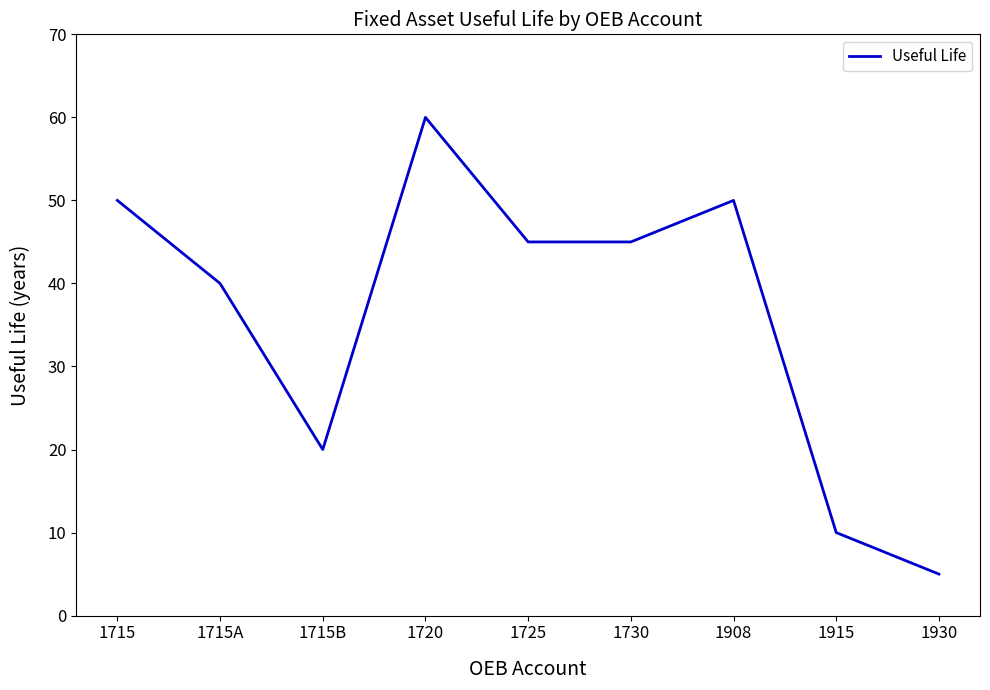

What position from the left is 1715B?

3